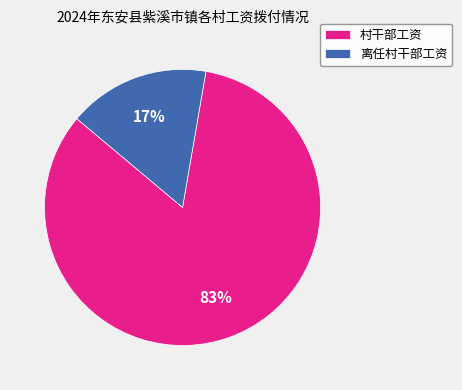

To the nearest percent, what percentage of the pie is 离任村干部工资?

17%